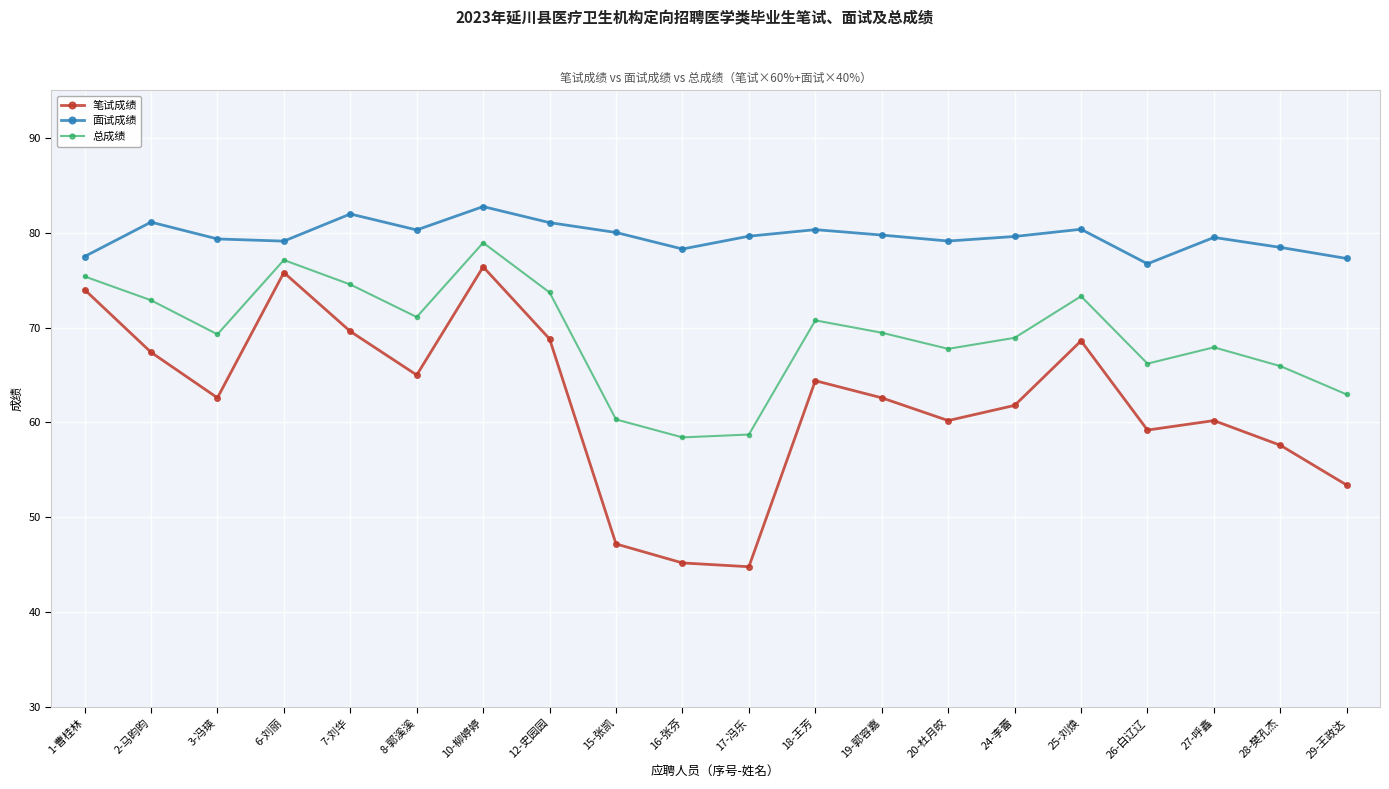

List the series in order of their overall mean, highest first.

面试成绩, 总成绩, 笔试成绩